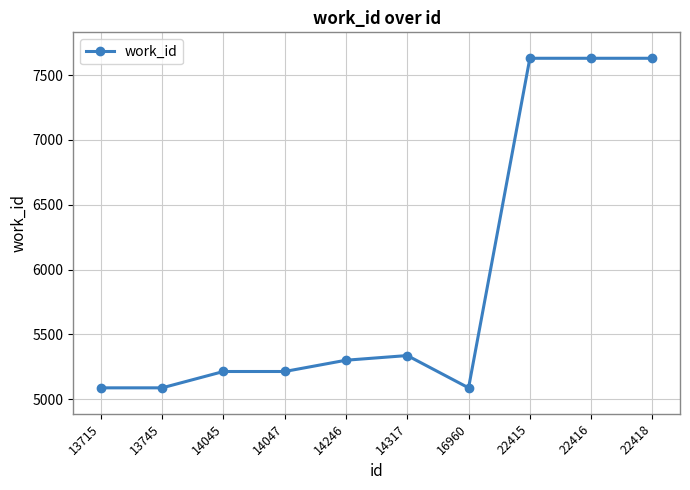

True or false: the data shows 3123 at 14047.

False